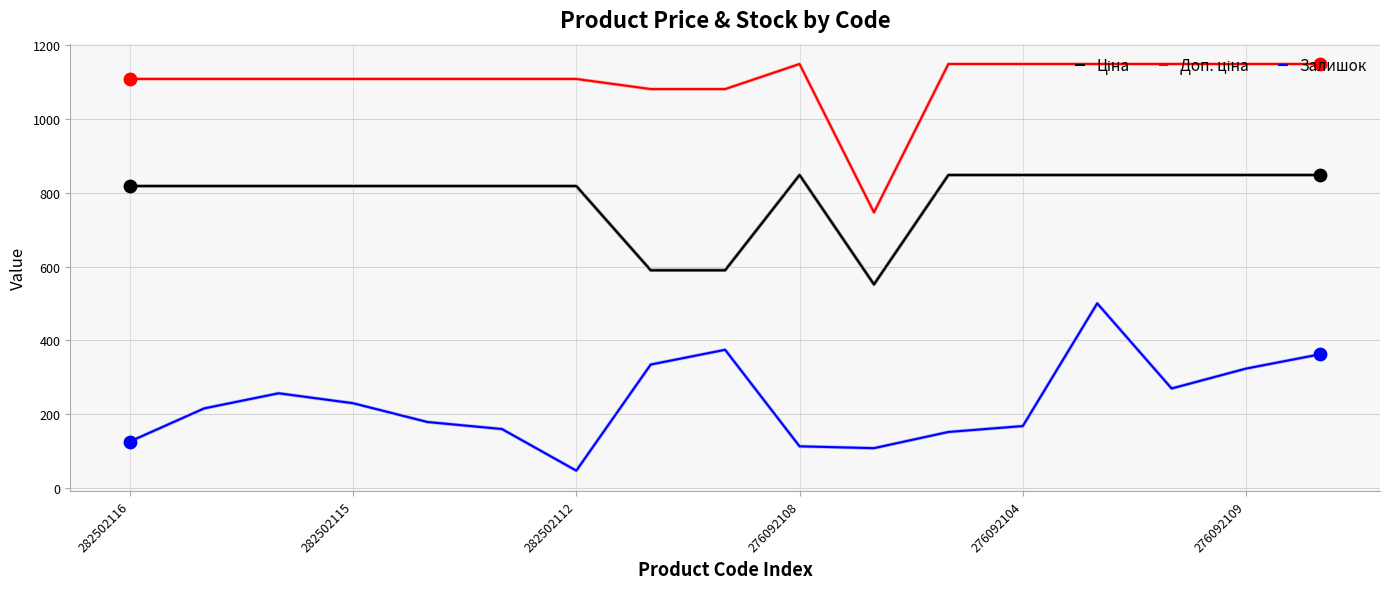

What is the maximum value shown in the chart?

1149.7